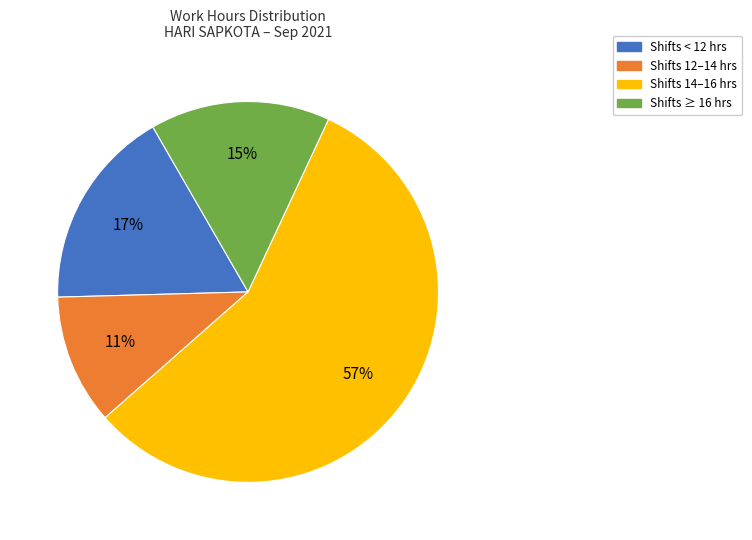

To the nearest percent, what is the difference between the largest and smallest slice percentages?

46%